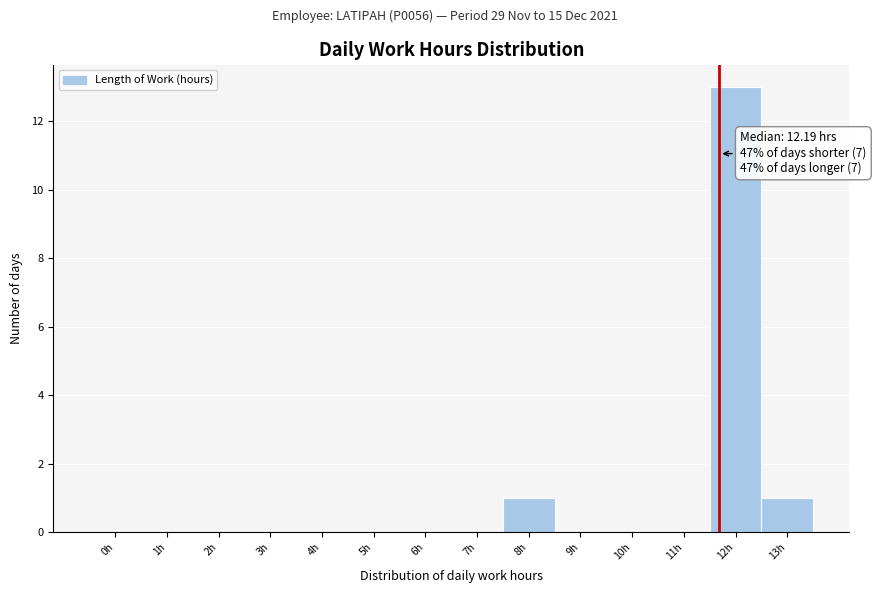

Reading right to left, what are all the values shown in this chart?

13h=1	12h=13	11h=0	10h=0	9h=0	8h=1	7h=0	6h=0	5h=0	4h=0	3h=0	2h=0	1h=0	0h=0